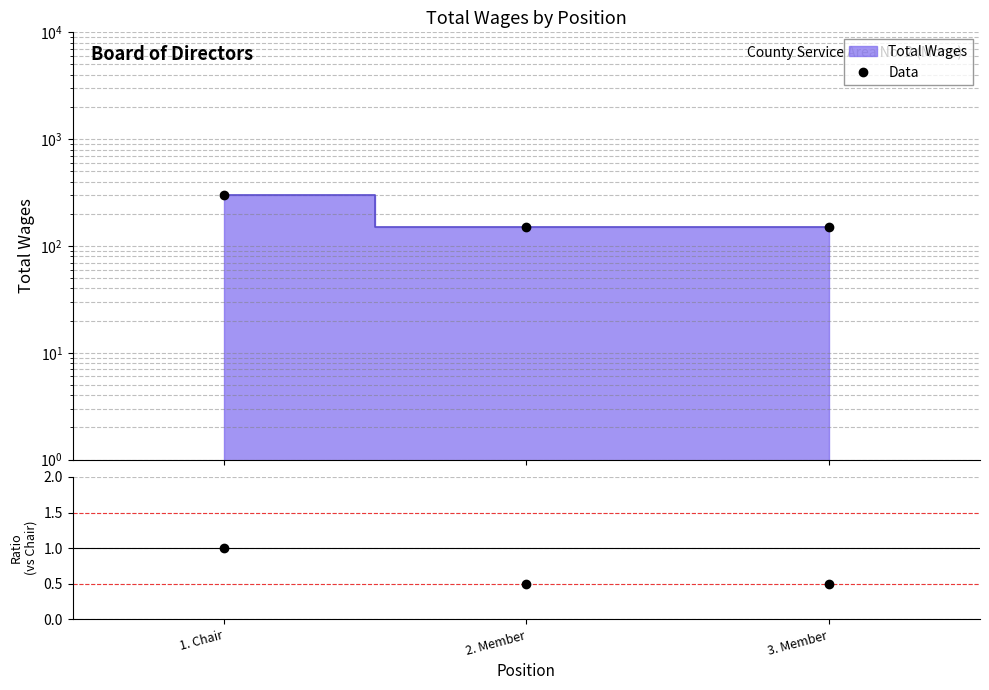

What value does the Ratio series have at 3. Member?

0.5